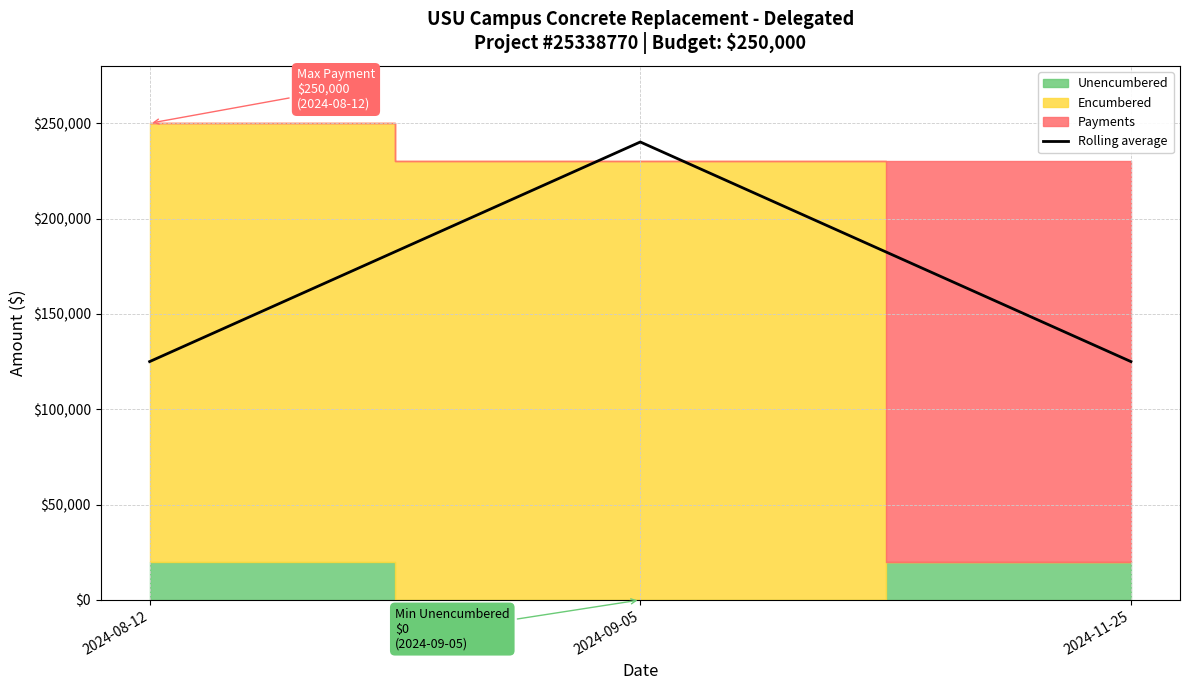

The chart shows a value of 240181 at 2024-09-05. True or false?

True